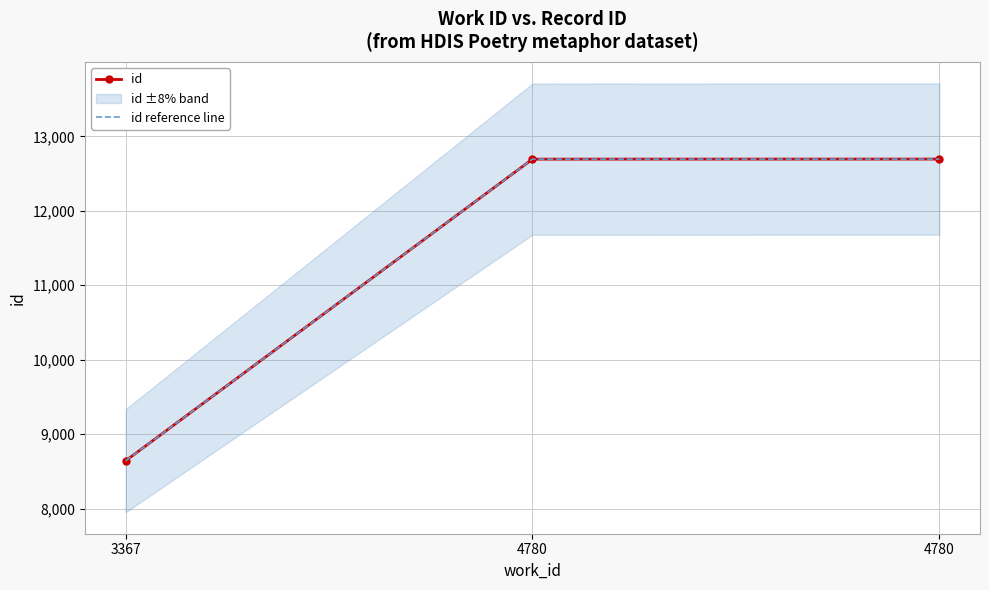

What is the approximate value of id reference line at 4780, to the nearest 100?

12700